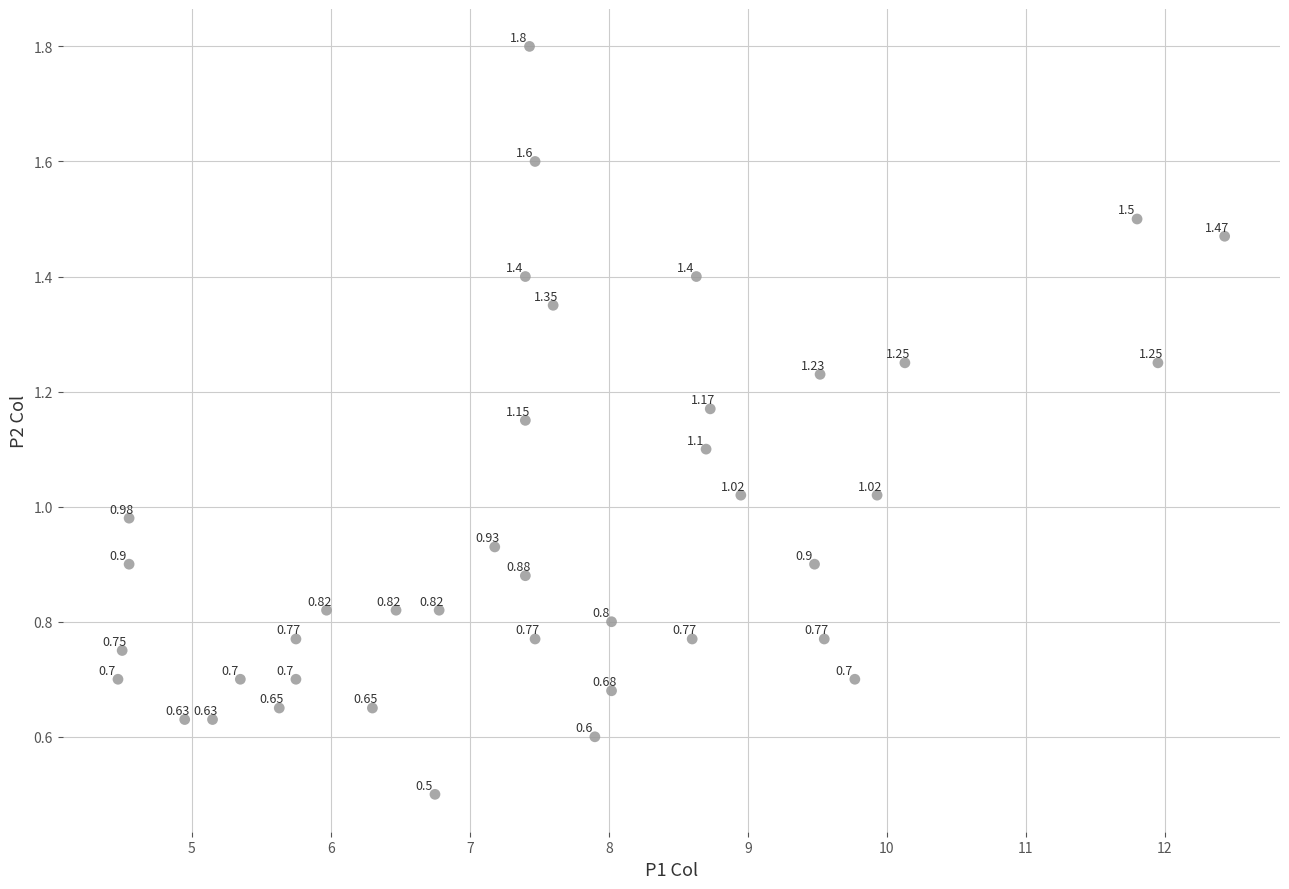

What is the range of X values (max minus min)?

8.0